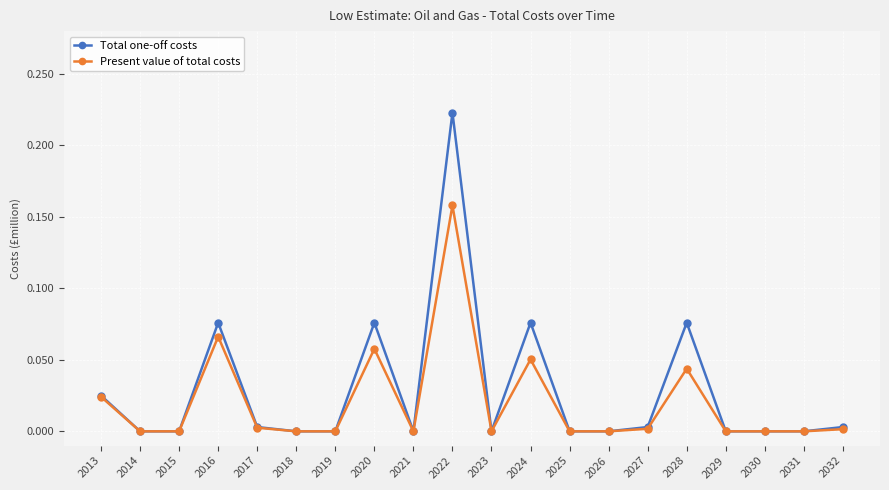

How many lines are shown in the chart?

2